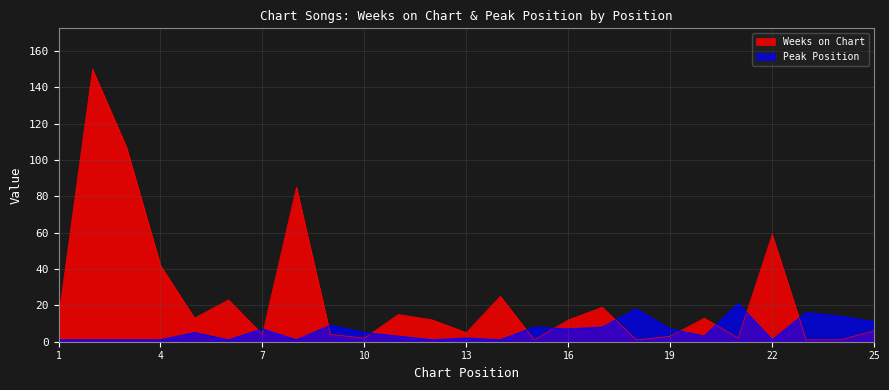

What is the sum of all Weeks on Chart values?

618